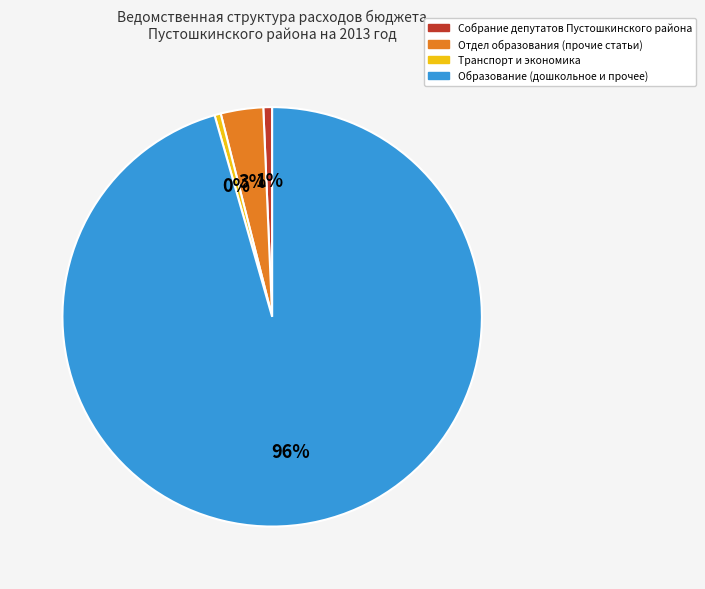

Is there a majority slice in this chart?

Yes